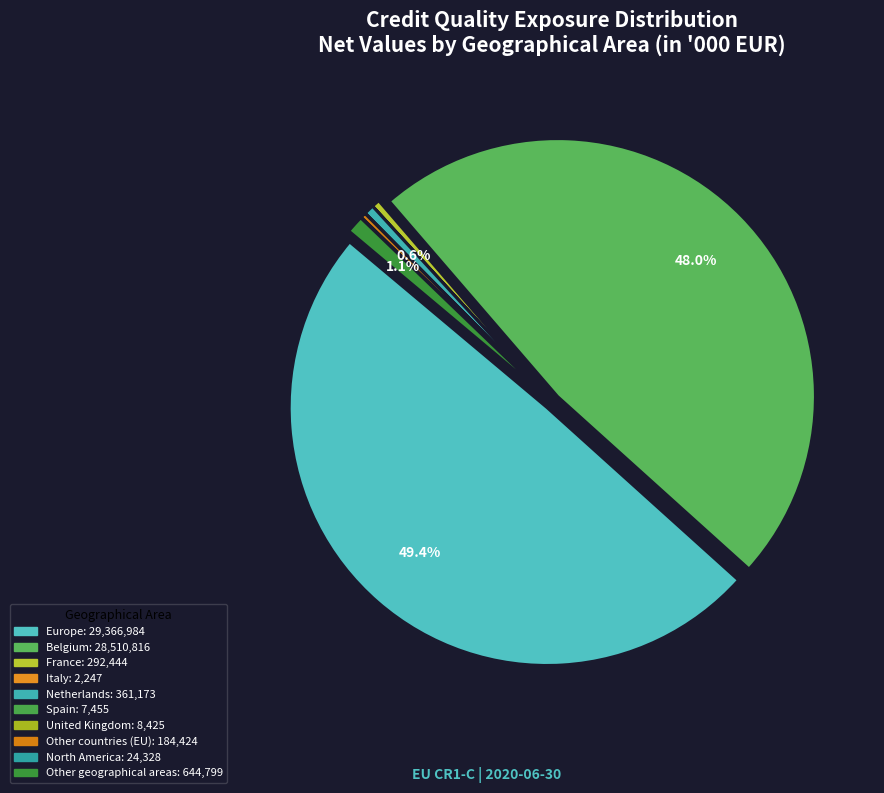

Is there any slice that represents more than half of the pie?

No